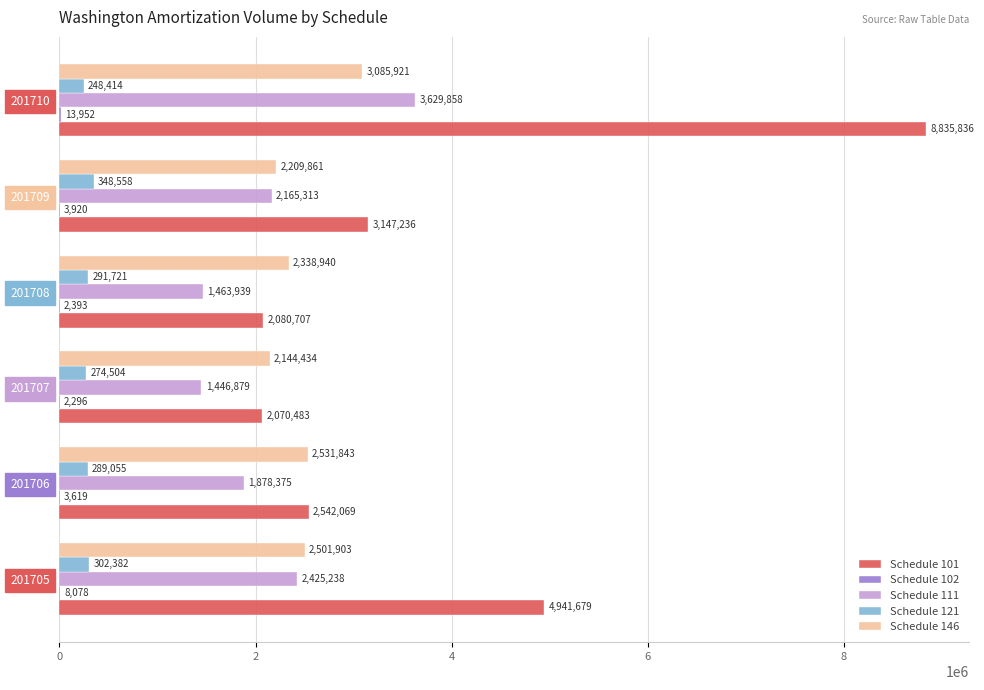

True or false: Schedule 101 has a value of 8835836 at 201710.

True